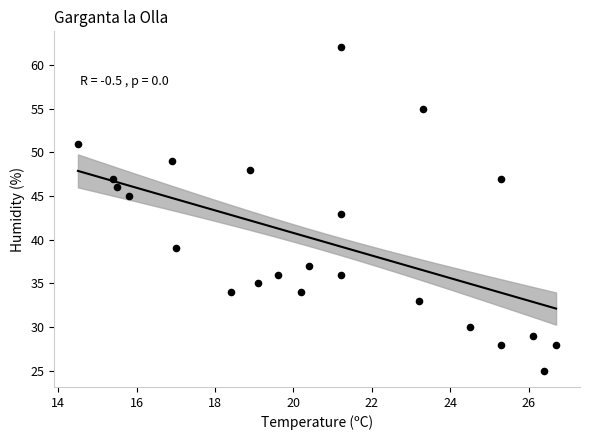

What is the range of Y values (max minus min)?

37